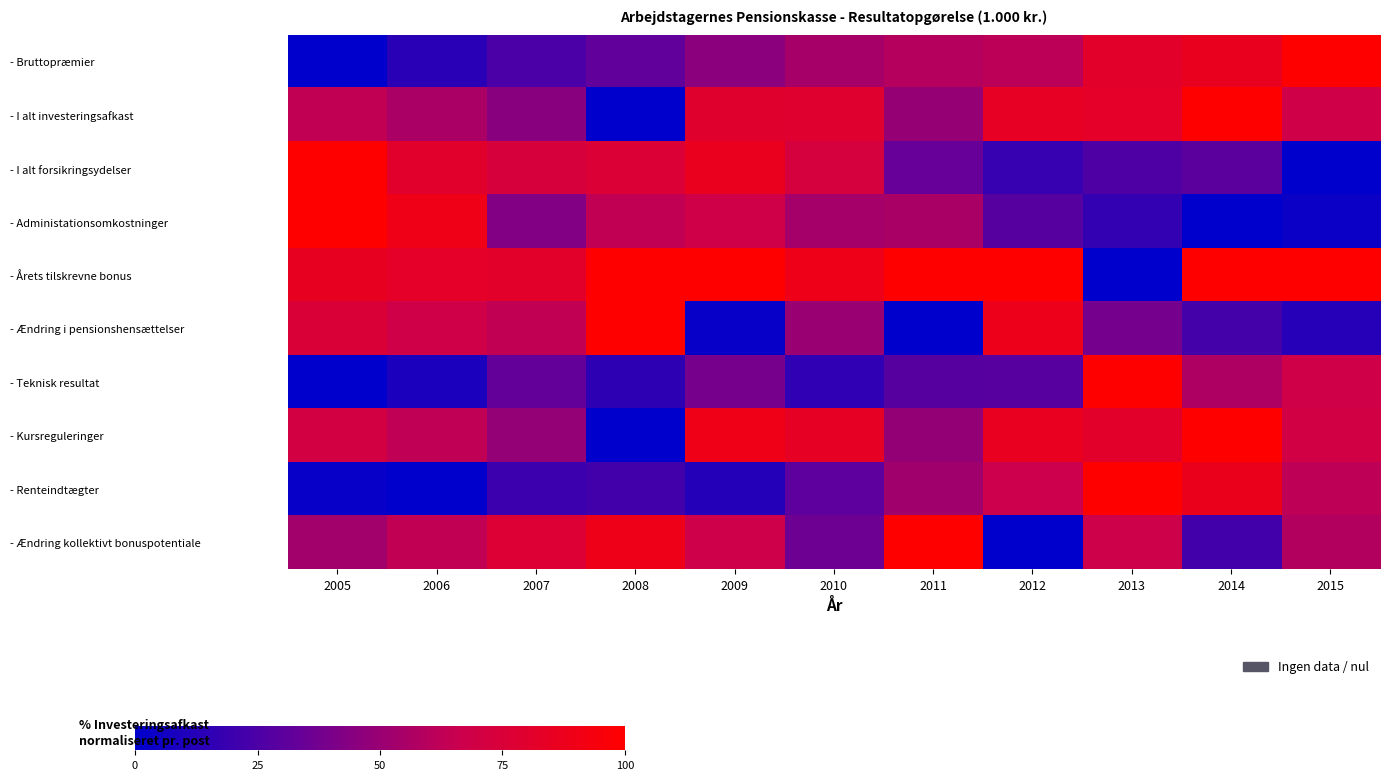

Reading left to right, list all the values displayed in this chart.

- Bruttopræmier: 2005=0.0	2006=0.1	2007=0.2	2008=0.3	2009=0.5	2010=0.5	2011=0.6	2012=0.6	2013=0.8	2014=0.9	2015=1.0
- I alt investeringsafkast: 2005=0.6	2006=0.6	2007=0.4	2008=0.0	2009=0.8	2010=0.8	2011=0.5	2012=0.8	2013=0.8	2014=1.0	2015=0.7
- I alt forsikringsydelser: 2005=1.0	2006=0.8	2007=0.7	2008=0.8	2009=0.9	2010=0.7	2011=0.3	2012=0.2	2013=0.3	2014=0.3	2015=0.0
- Administationsomkostninger: 2005=1.0	2006=0.9	2007=0.4	2008=0.6	2009=0.7	2010=0.5	2011=0.6	2012=0.3	2013=0.2	2014=0.0	2015=0.0
- Årets tilskrevne bonus: 2005=0.9	2006=0.8	2007=0.8	2008=1.0	2009=1.0	2010=0.9	2011=1.0	2012=1.0	2013=0.0	2014=1.0	2015=1.0
- Ændring i pensionshensættelser: 2005=0.8	2006=0.7	2007=0.6	2008=1.0	2009=0.0	2010=0.5	2011=0.0	2012=0.9	2013=0.4	2014=0.2	2015=0.1
- Teknisk resultat: 2005=0.0	2006=0.1	2007=0.3	2008=0.2	2009=0.4	2010=0.2	2011=0.3	2012=0.3	2013=1.0	2014=0.6	2015=0.7
- Kursreguleringer: 2005=0.7	2006=0.6	2007=0.5	2008=0.0	2009=0.9	2010=0.8	2011=0.5	2012=0.9	2013=0.8	2014=1.0	2015=0.7
- Renteindtægter: 2005=0.0	2006=0.0	2007=0.2	2008=0.2	2009=0.1	2010=0.3	2011=0.5	2012=0.7	2013=1.0	2014=0.9	2015=0.6
- Ændring kollektivt bonuspotentiale: 2005=0.5	2006=0.6	2007=0.8	2008=0.9	2009=0.7	2010=0.4	2011=1.0	2012=0.0	2013=0.7	2014=0.2	2015=0.6